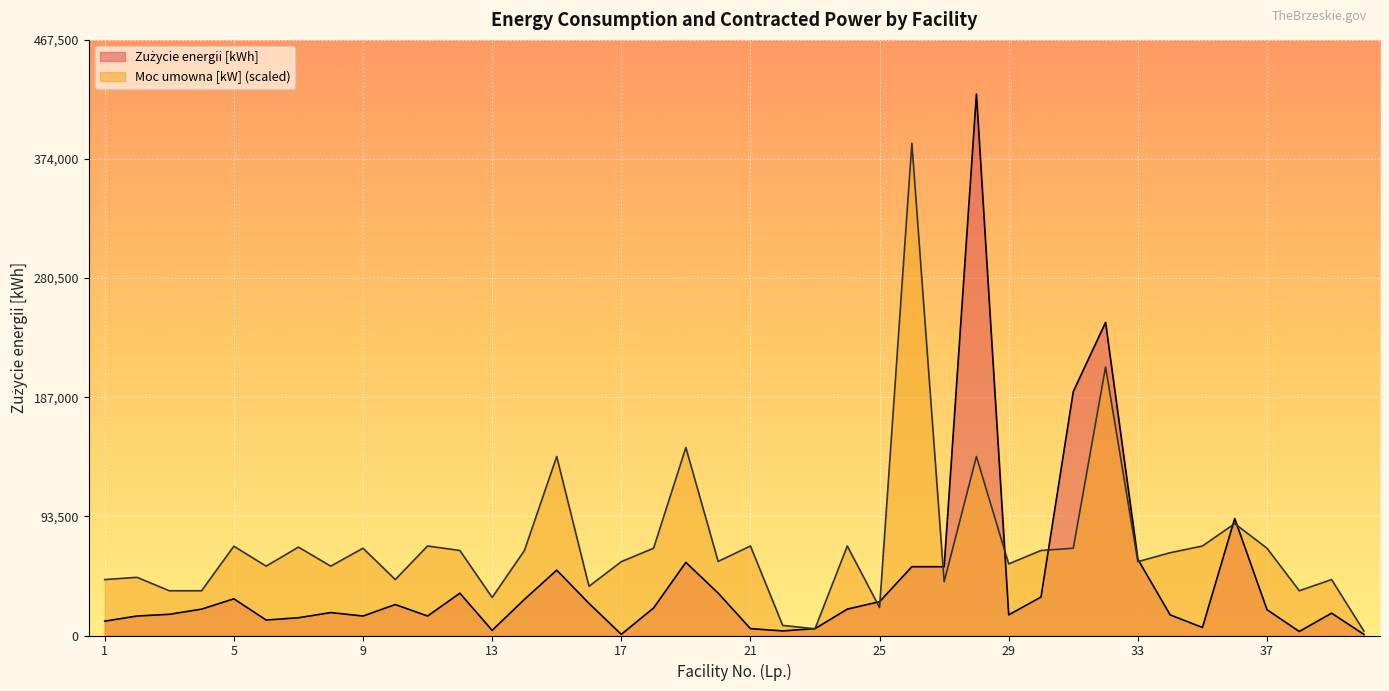

Which series changed the most between 22 and 35?

Moc umowna [kW]